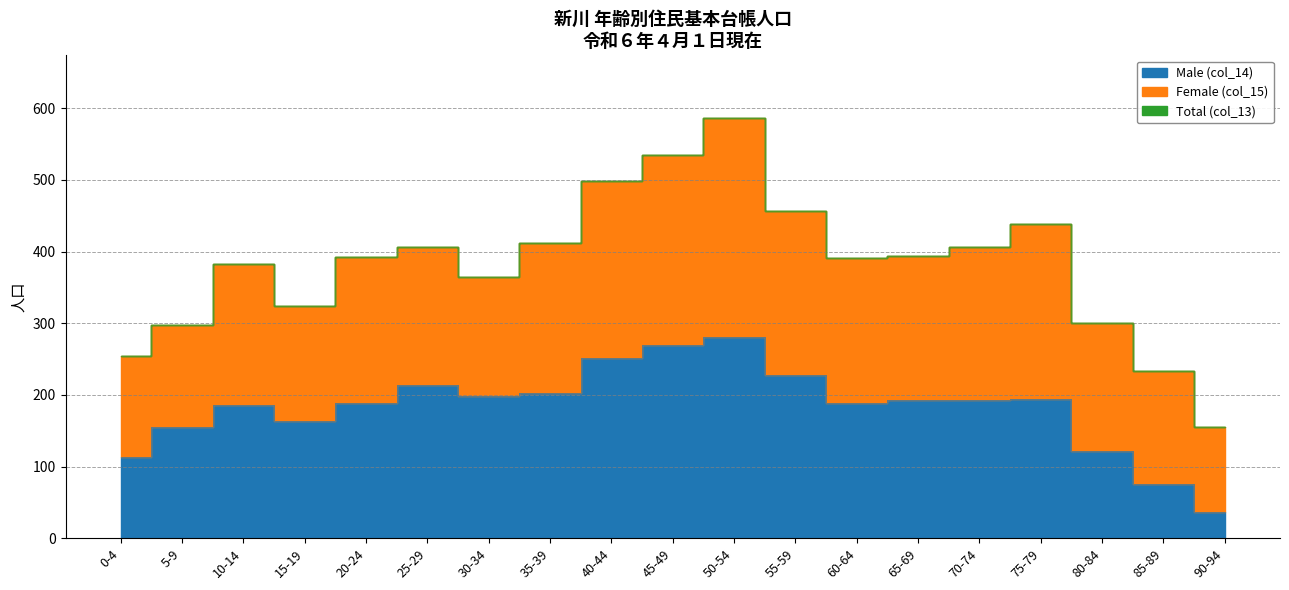

In Total (col_13), how many points are higher than both neighbors (excluding endpoints)?

4